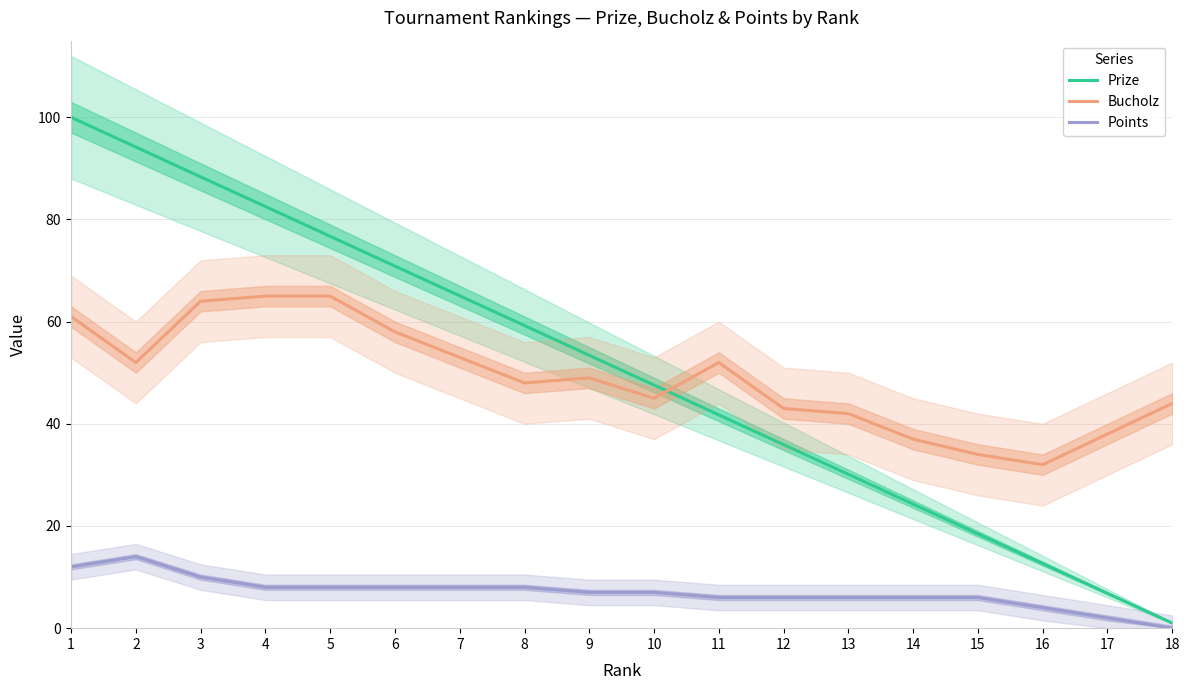

Which has a higher value, 8 or 3?

3